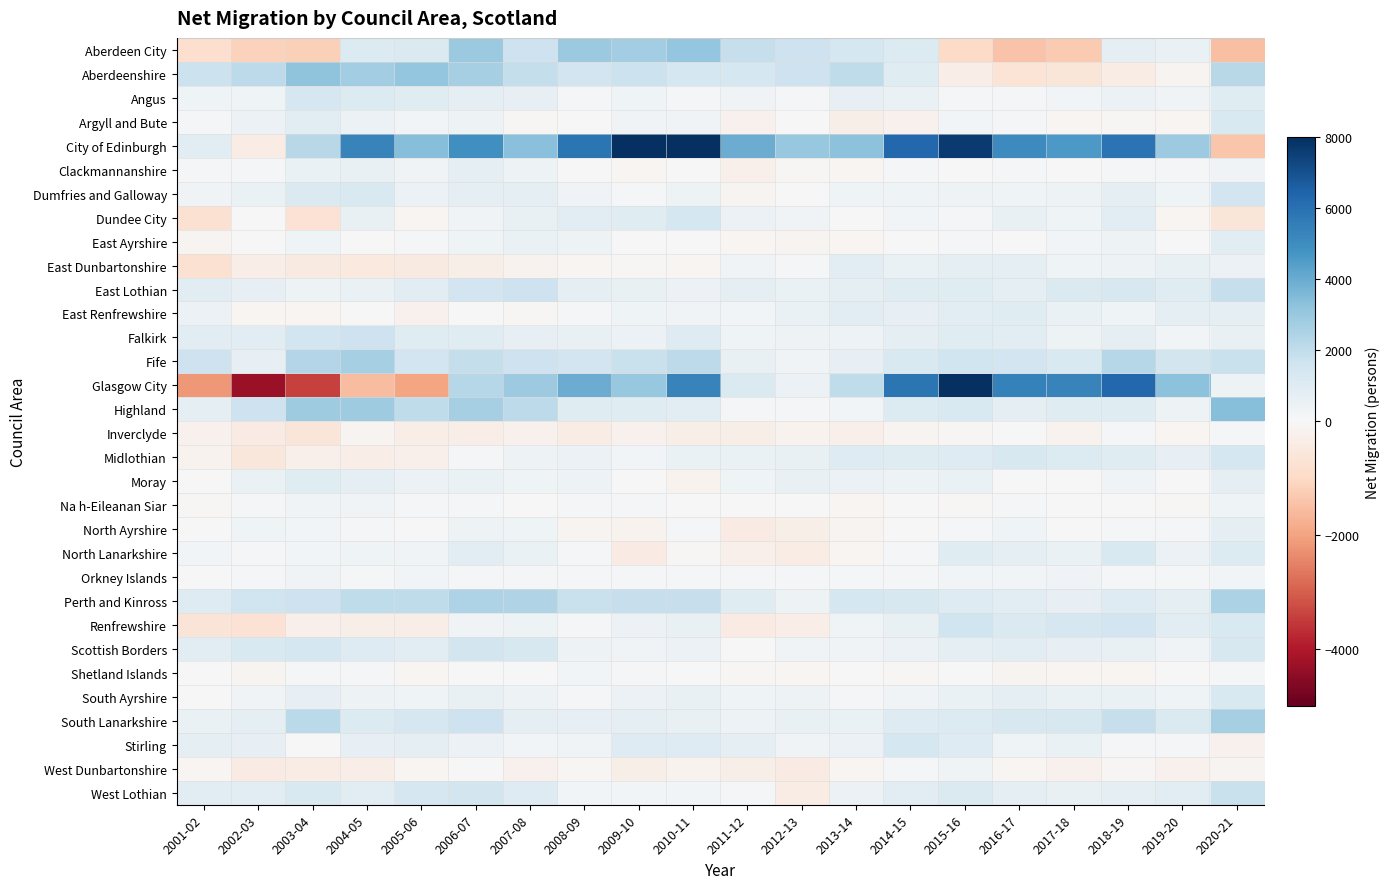

Which label corresponds to the largest value in the chart?

2009-10